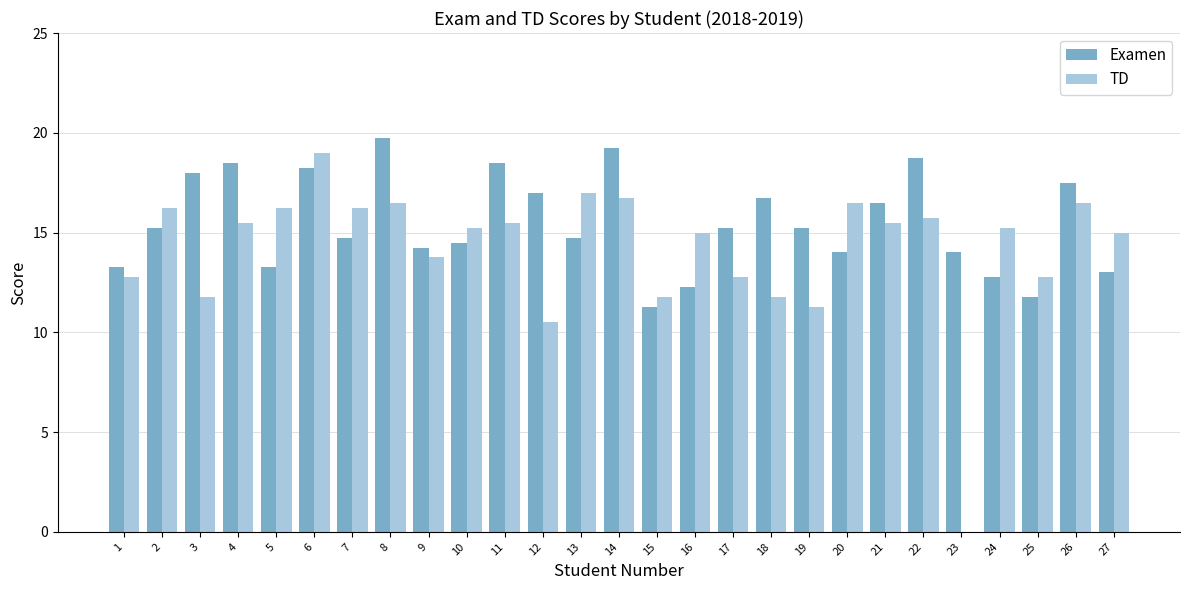

The value of TD at 18 is 11.8. True or false?

True